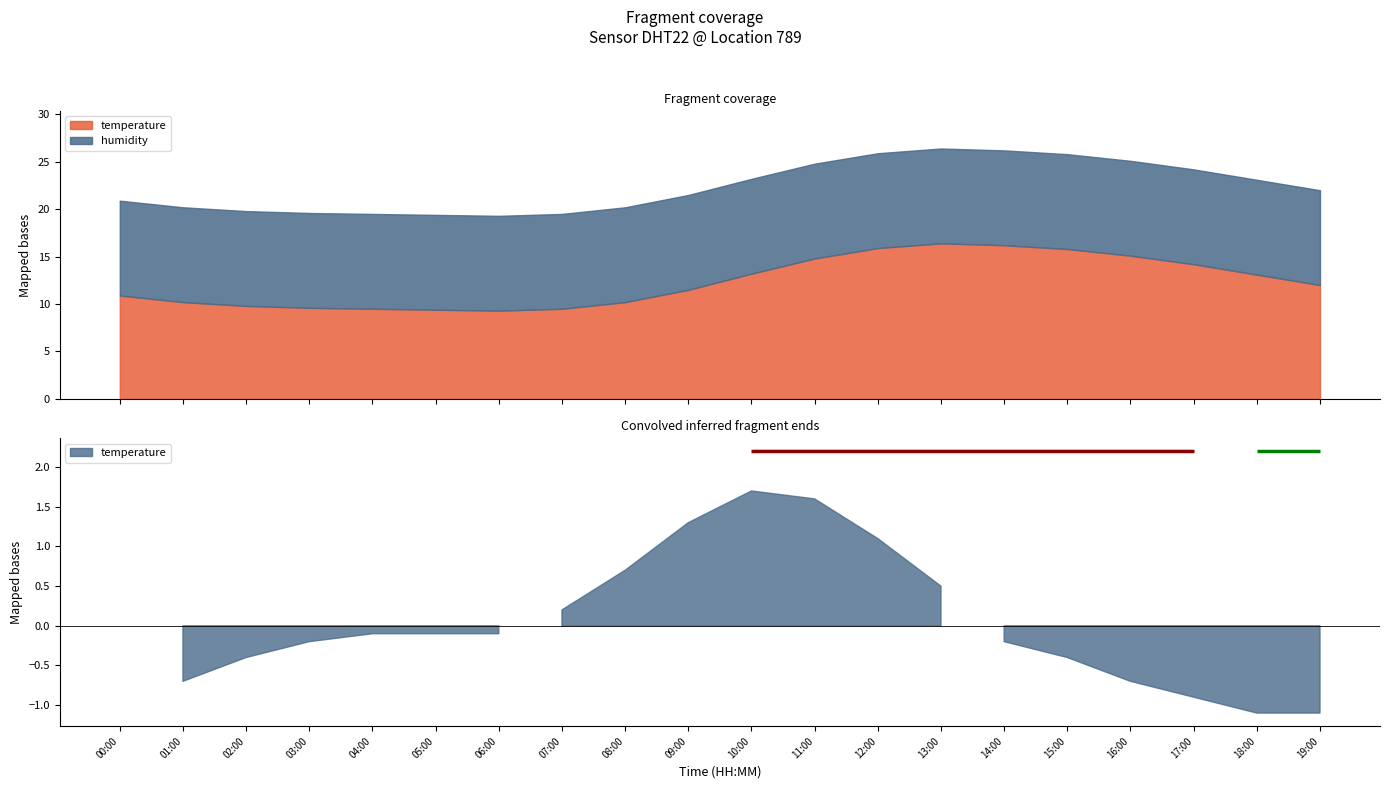

Rank the categories by humidity value from highest to lowest.

00:00, 01:00, 02:00, 03:00, 04:00, 05:00, 06:00, 07:00, 08:00, 09:00, 10:00, 11:00, 12:00, 13:00, 14:00, 15:00, 16:00, 17:00, 18:00, 19:00